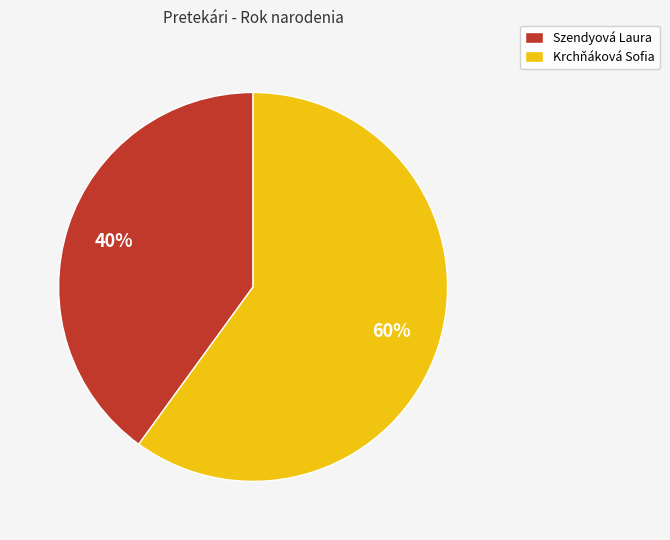

Combined, do Szendyová Laura and Krchňáková Sofia account for over 50%?

Yes